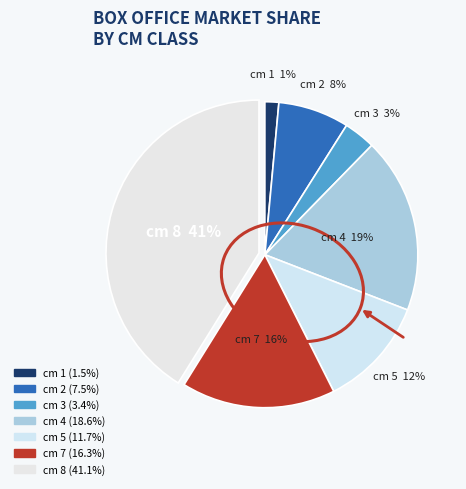

What is the largest slice in the pie chart?

8